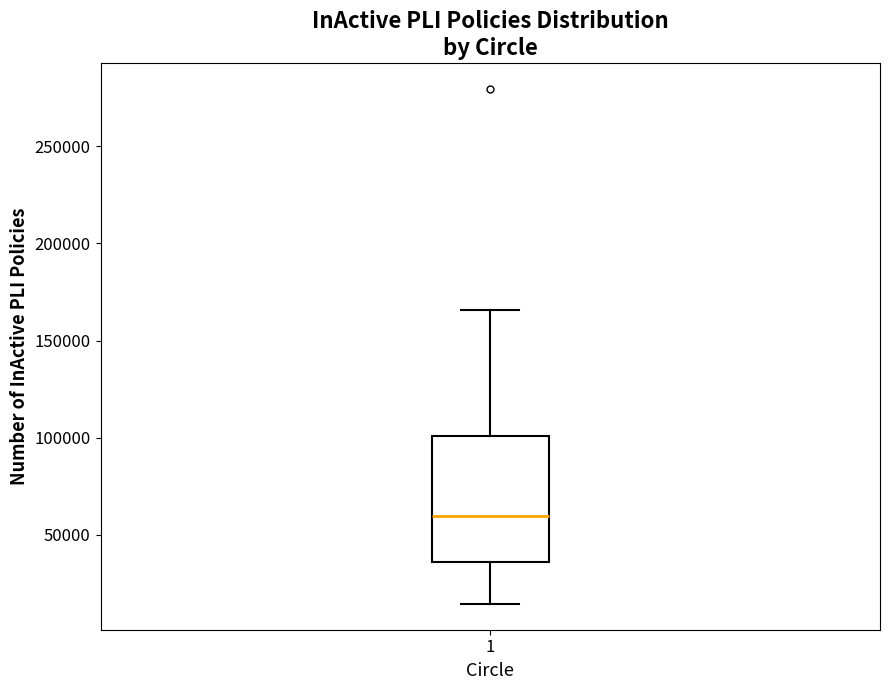

Transcribe this box plot: give where the median line is, the range the box spans, and where the two whiskers end, as read against the y-axis. The values are not printed on the chart, so give them approximately, as read against the axis.

median 60000, box 35000 to 100000, whiskers 15000 to 165000